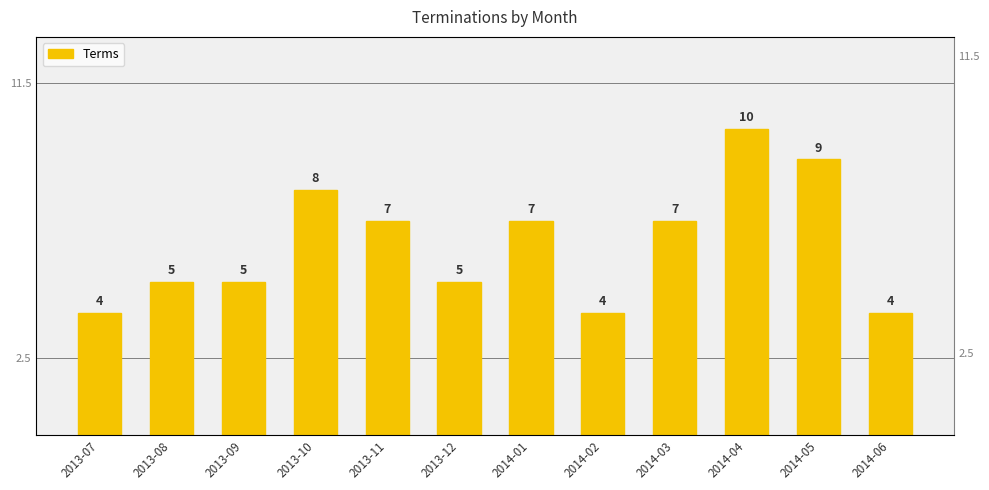

How many data points are less than 7?

6